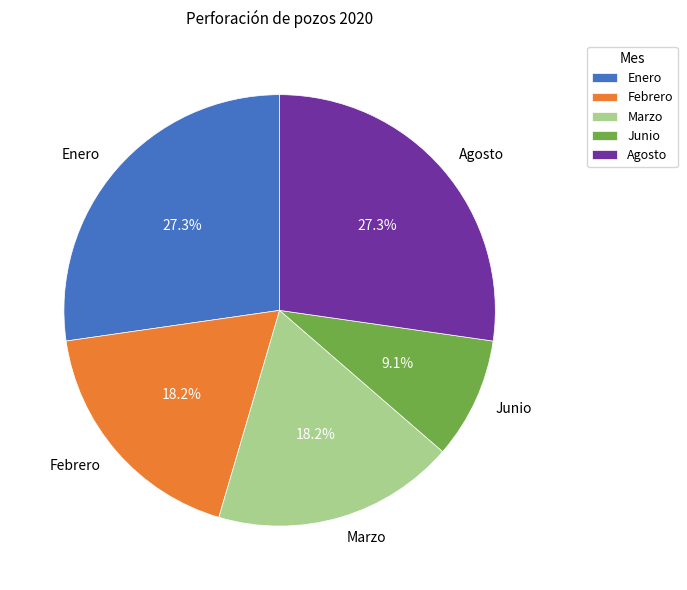

Which has a higher value, Junio or Febrero?

Febrero